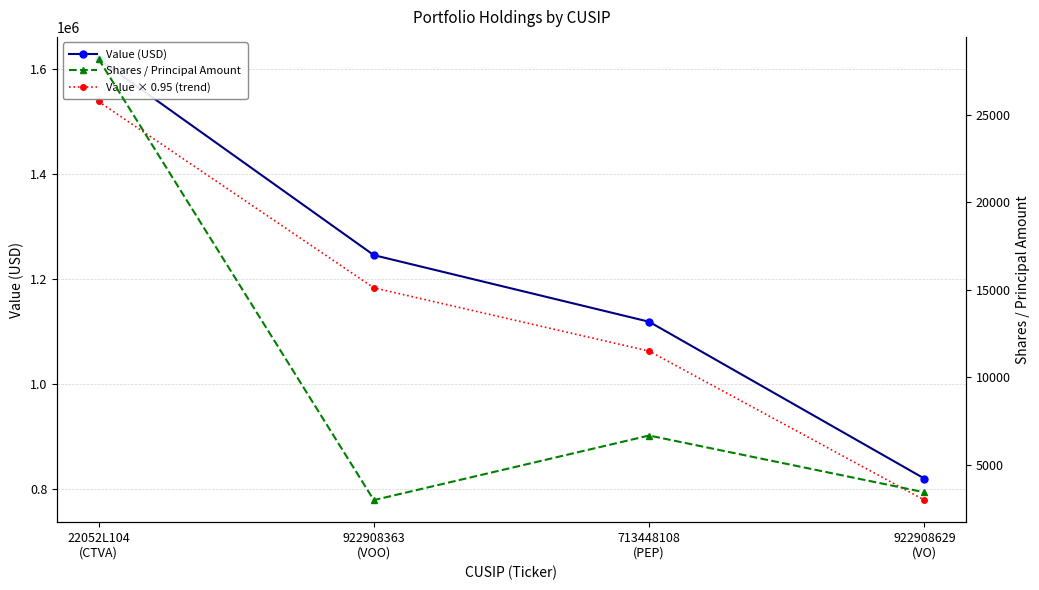

What is the average value of the Value × 0.95 (trend) series?

1141188